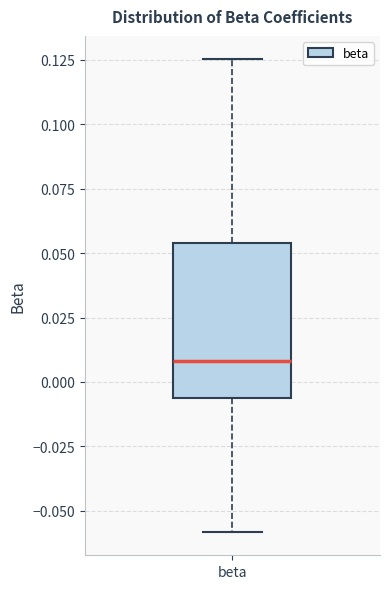

Transcribe this box plot: give where the median line is, the range the box spans, and where the two whiskers end, as read against the y-axis. The values are not printed on the chart, so give them approximately, as read against the axis.

median 0.010, box -0.005 to 0.055, whiskers -0.060 to 0.125